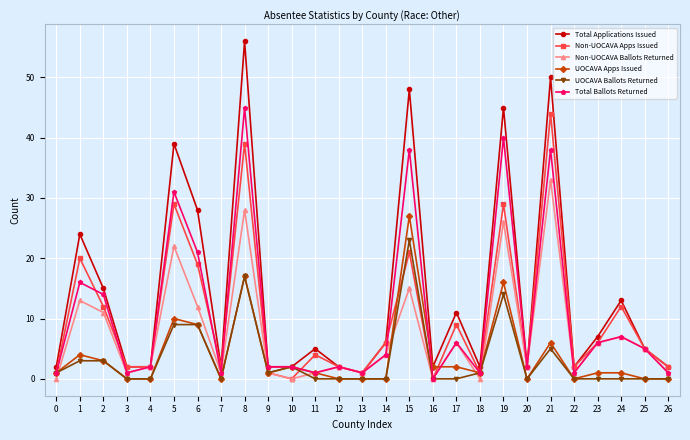

What is the difference between the second highest and minimum values in the Non-UOCAVA Apps Issued series?

39